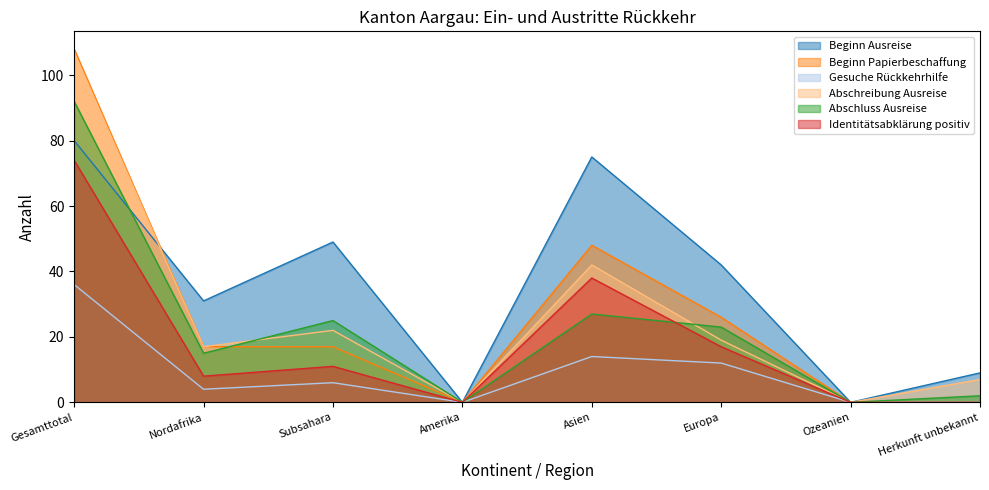

How many times do Abschluss Ausreise and Abschreibung Ausreise cross each other?

2